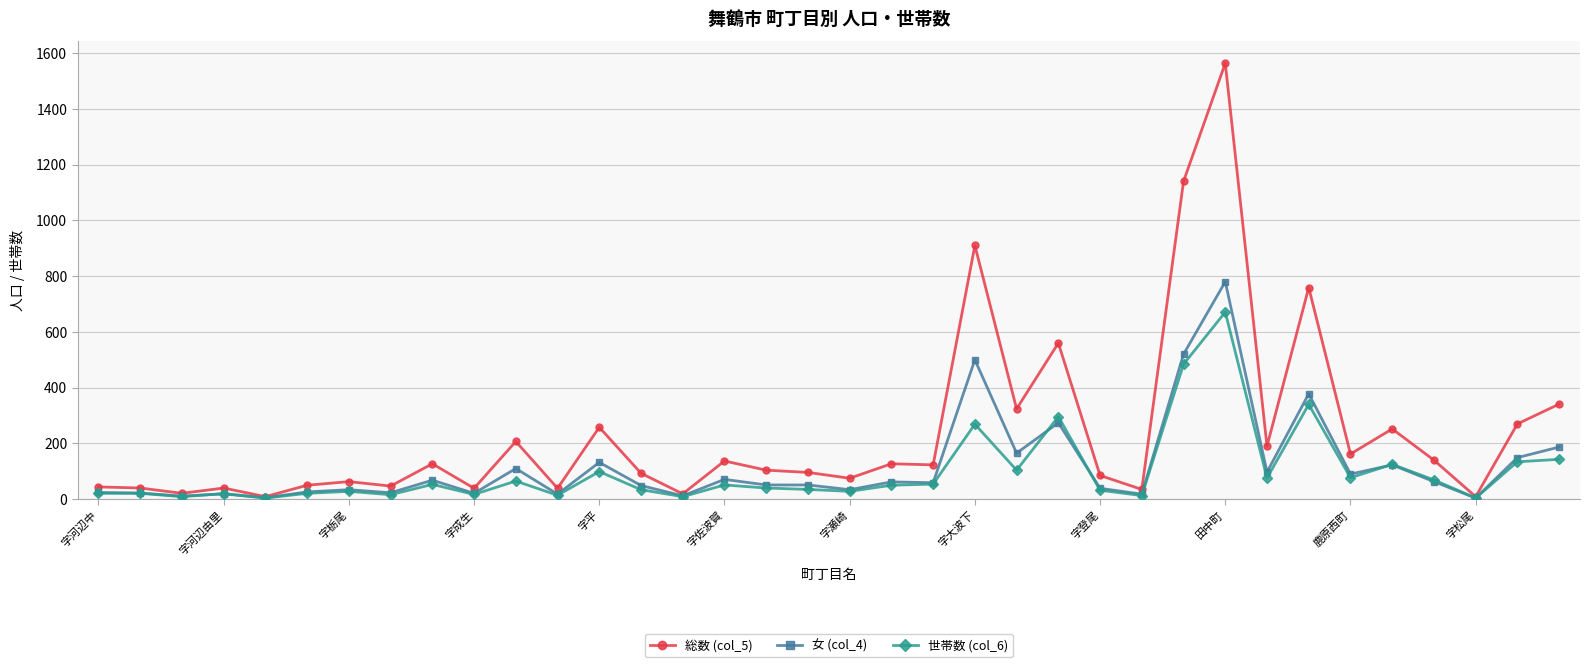

At how many categories does at least one series exceed 436?

5